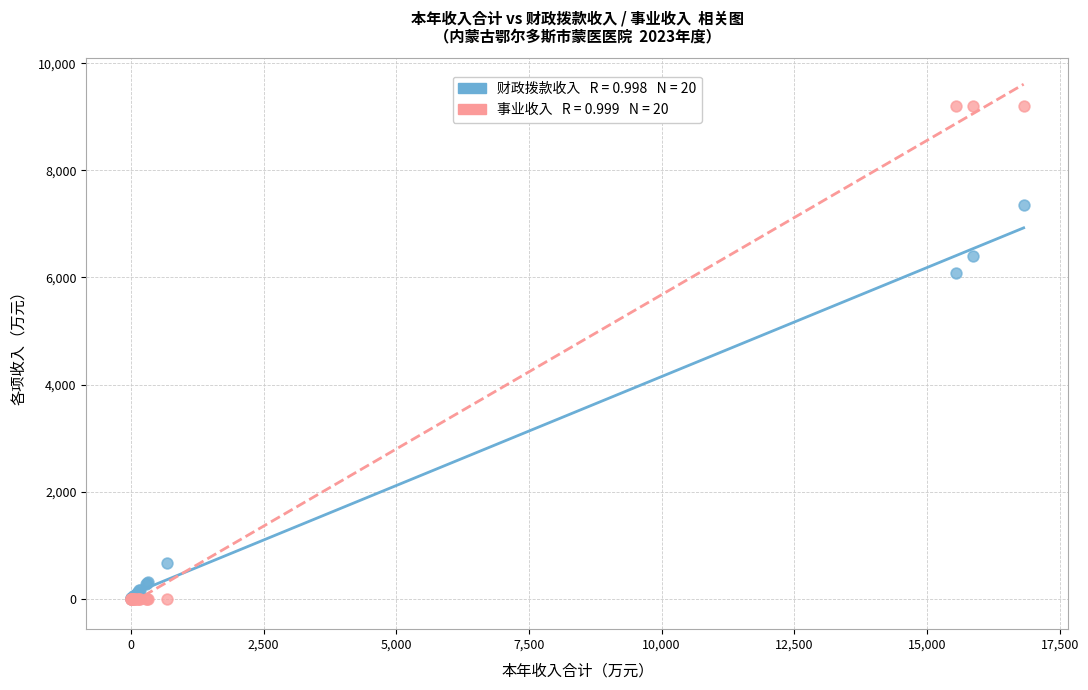

Across all series, what Y value is closest to 4599?

6081.1